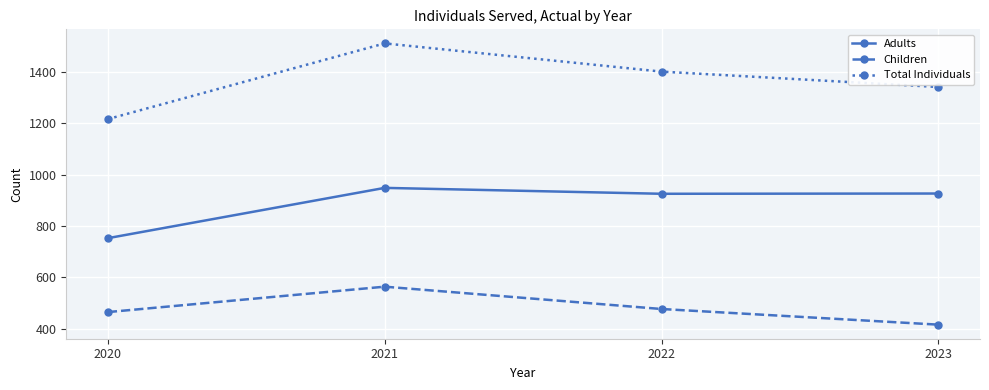

Is it true that Adults equals 391 at 2022?

False